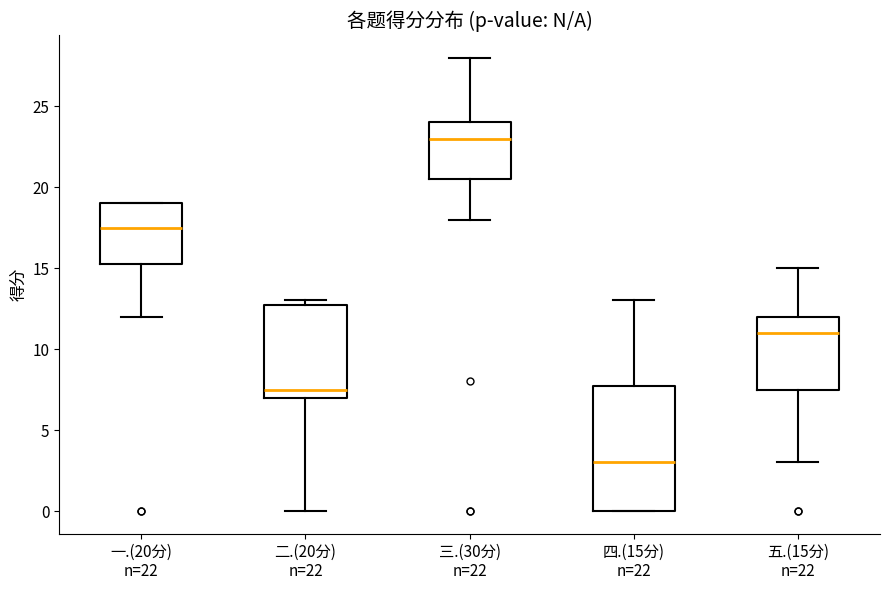

Which box has the lowest median line?

四.(15分) n=22